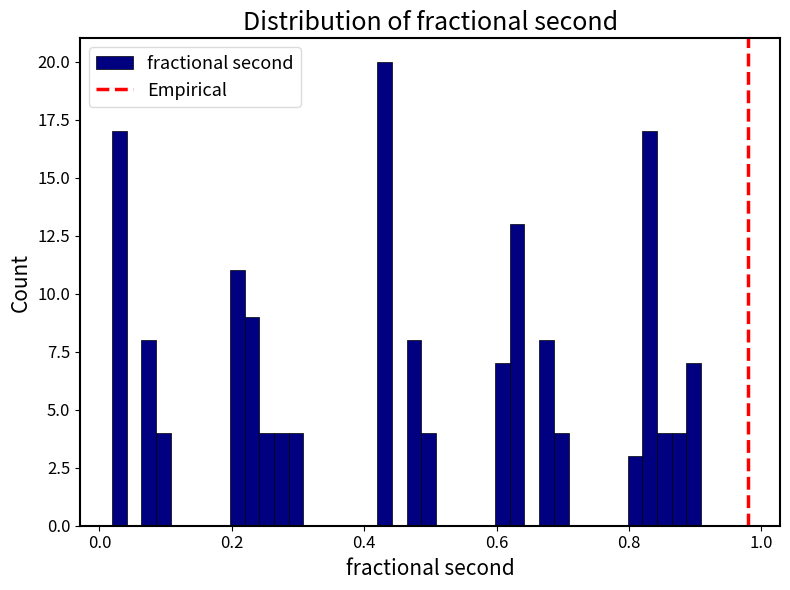

Read against the x-axis, roughly where is the centre of the tallest bar?

0.44